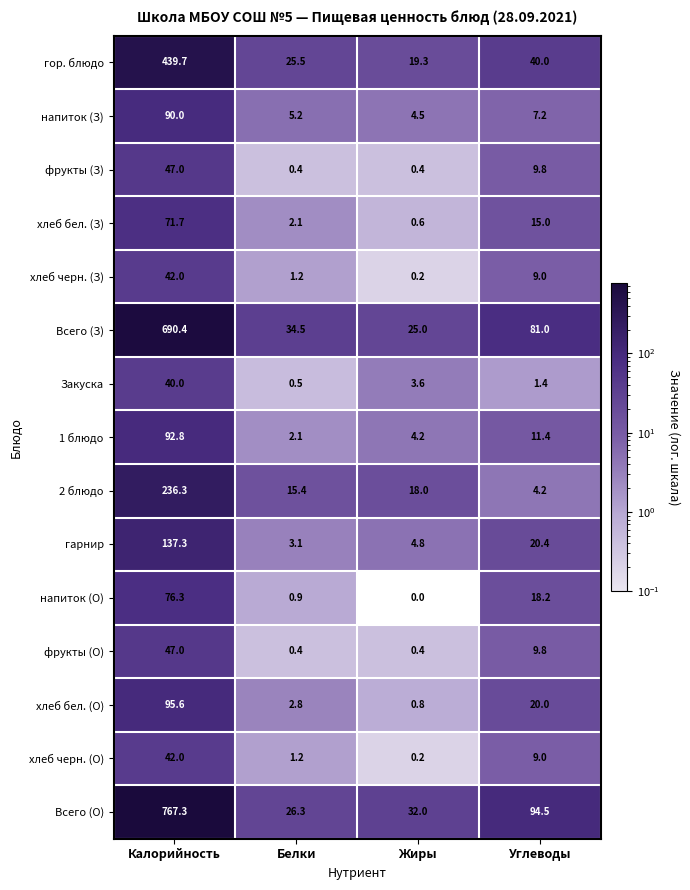

At which category is the sum across all series the highest?

Калорийность